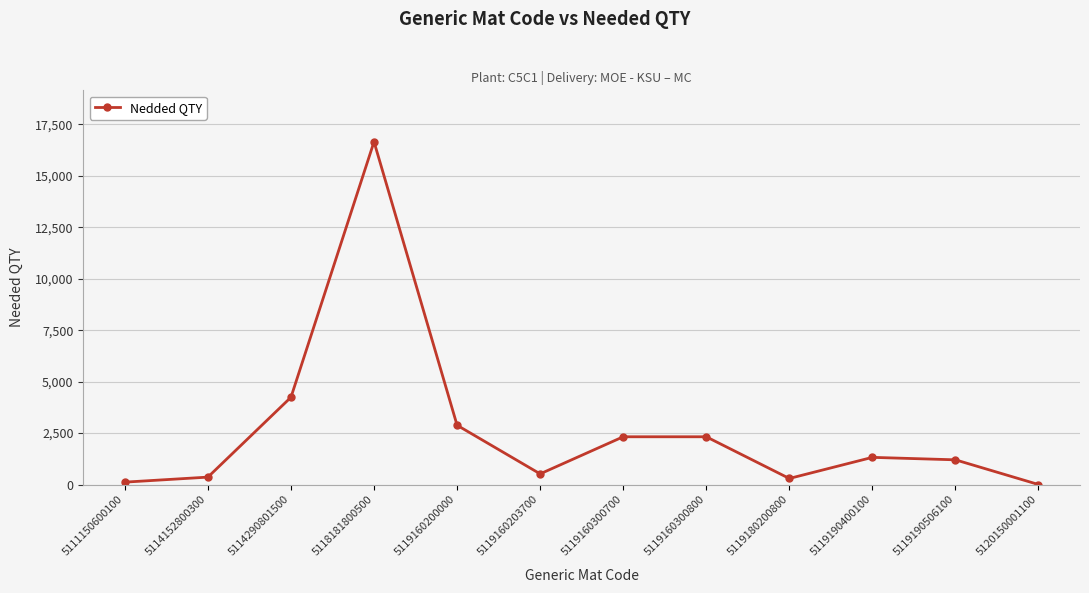

At which category does the chart reach its peak across all series?

5118181800500